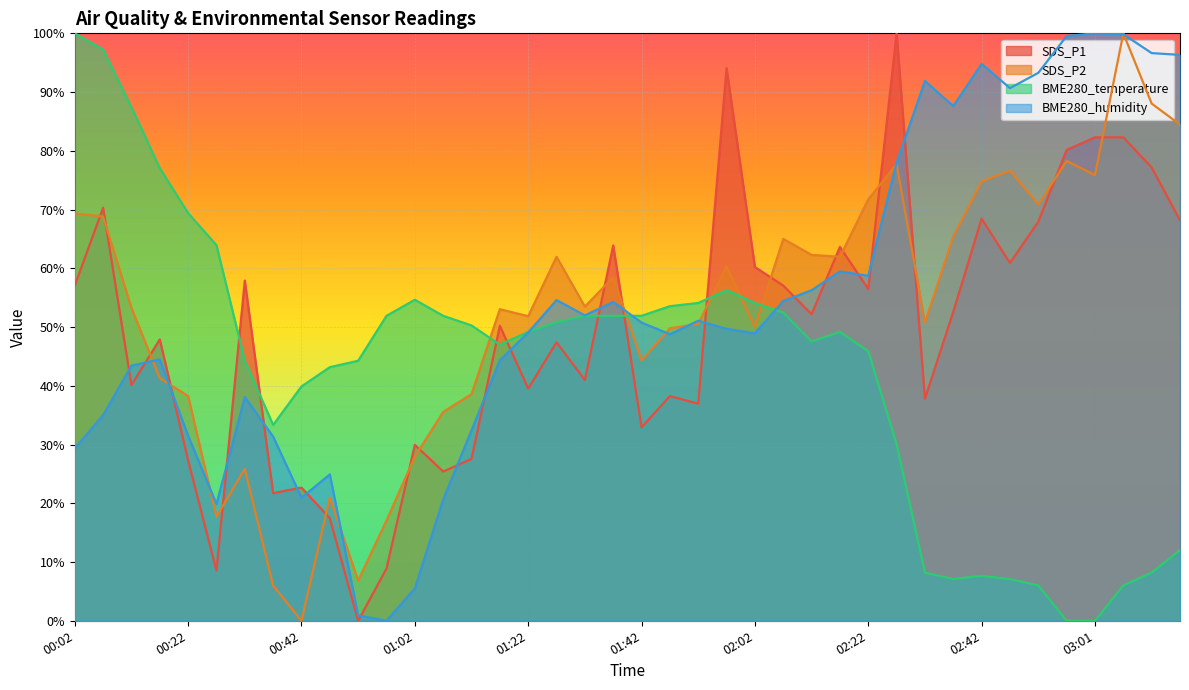

What is the difference between the maximum and minimum values in the BME280_humidity series?

100.0